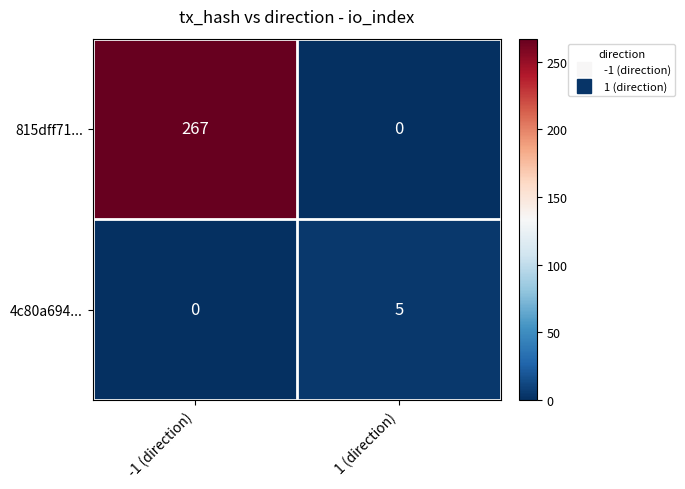

What is the sum of the 815dff71... values at 1 (direction) and -1 (direction)?

267